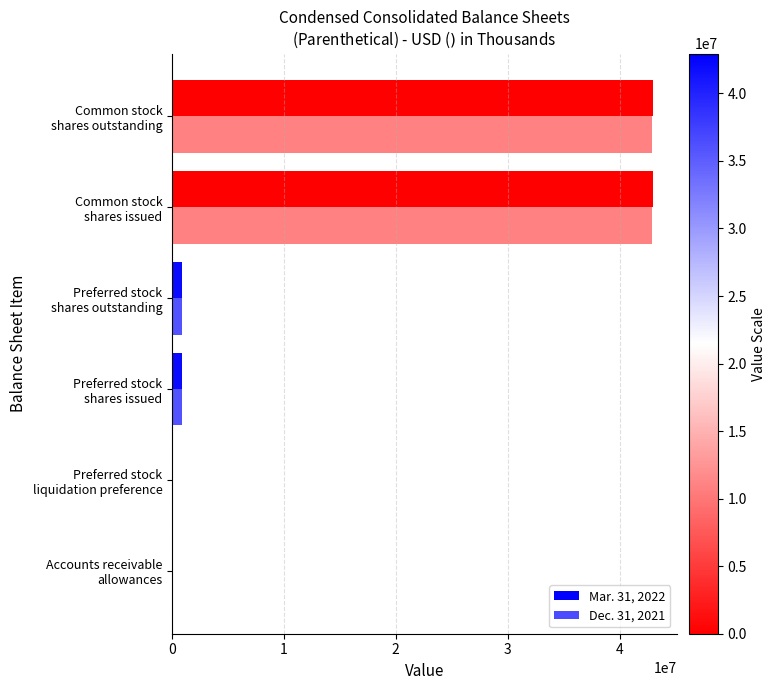

Count the number of data series in this chart.

2